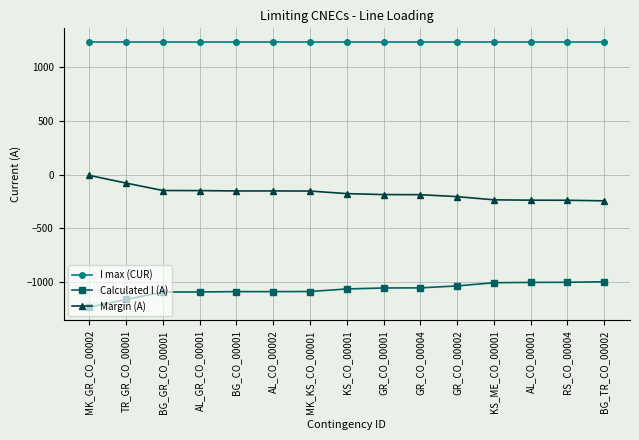

What is the sum of the Calculated I (A) values at TR_GR_CO_00001 and GR_CO_00001?

-2217